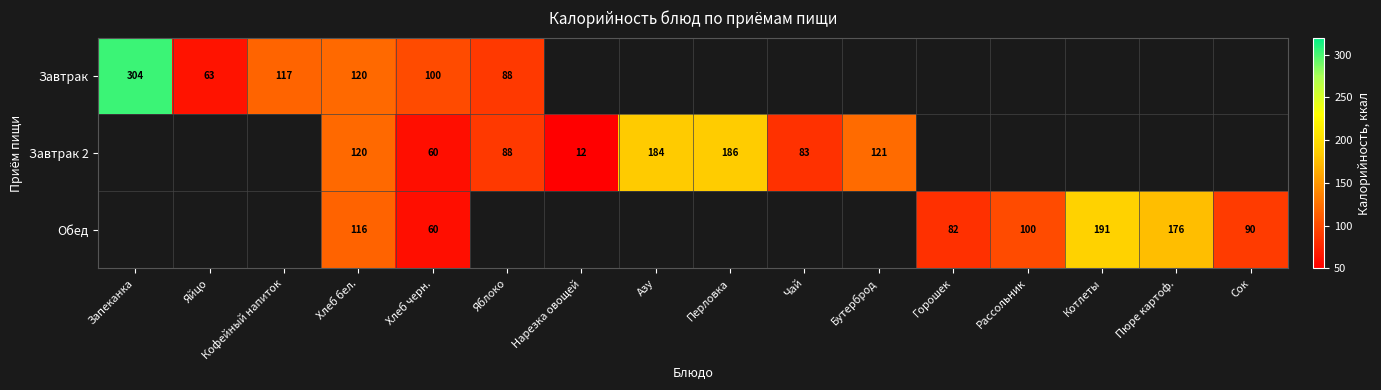

What is the sum of the Завтрак 2 values at Азу and Нарезка овощей?

196